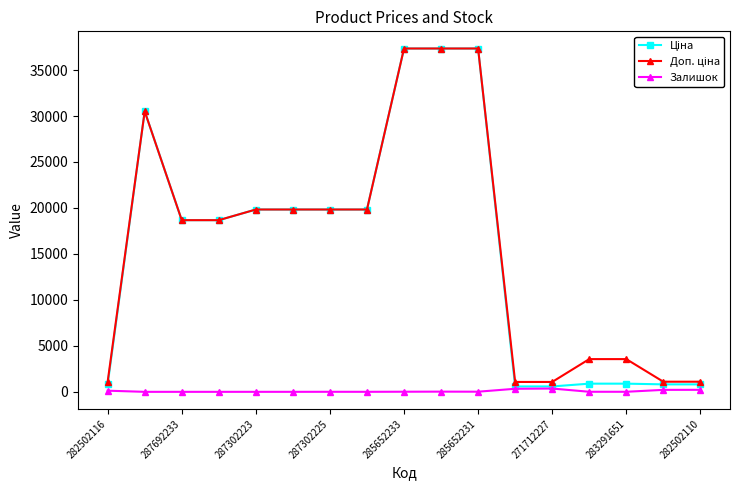

At how many categories does at least one series exceed 15497?

10